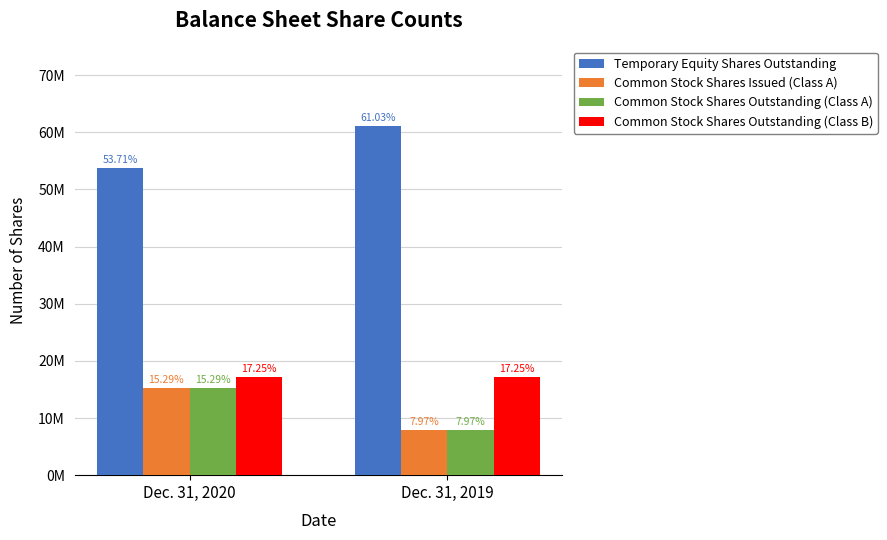

Are the bars grouped side by side (vs. stacked)?

Yes